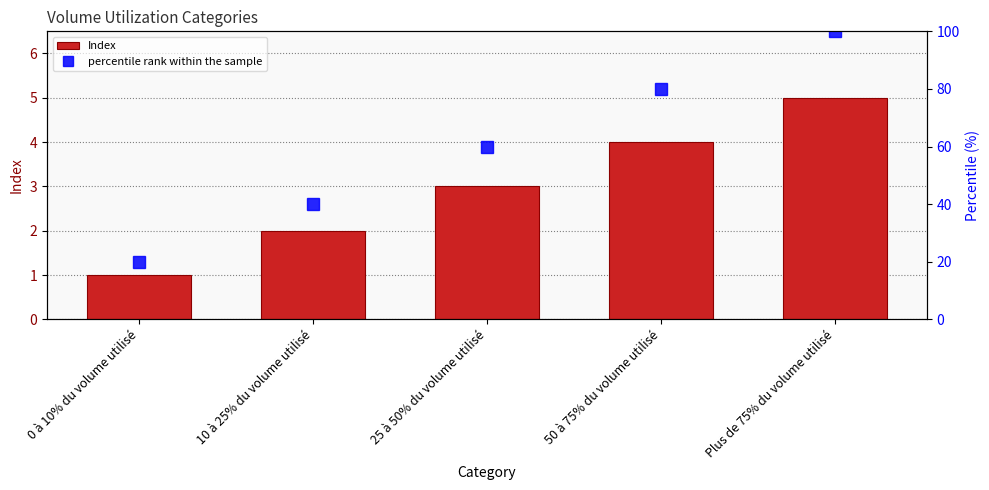

Approximately how many times larger is the value at 0 à 10% du volume utilisé compared to Plus de 75% du volume utilisé?

0.2